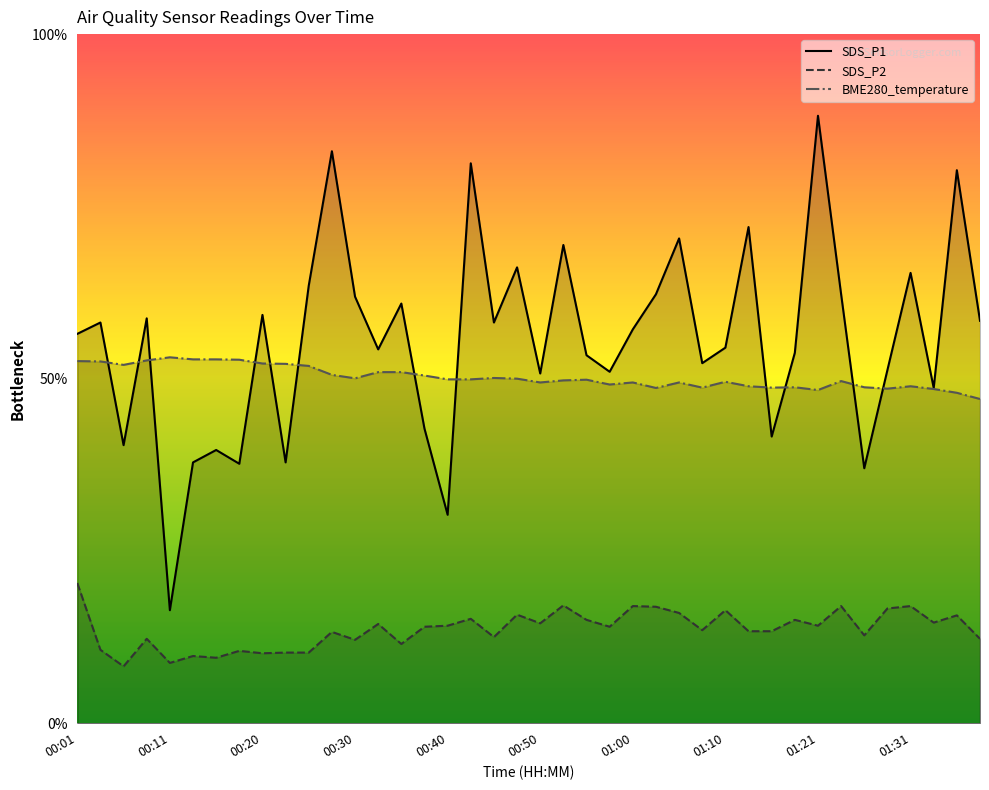

What are all the series names shown in the legend?

SDS_P1, SDS_P2, BME280_temperature